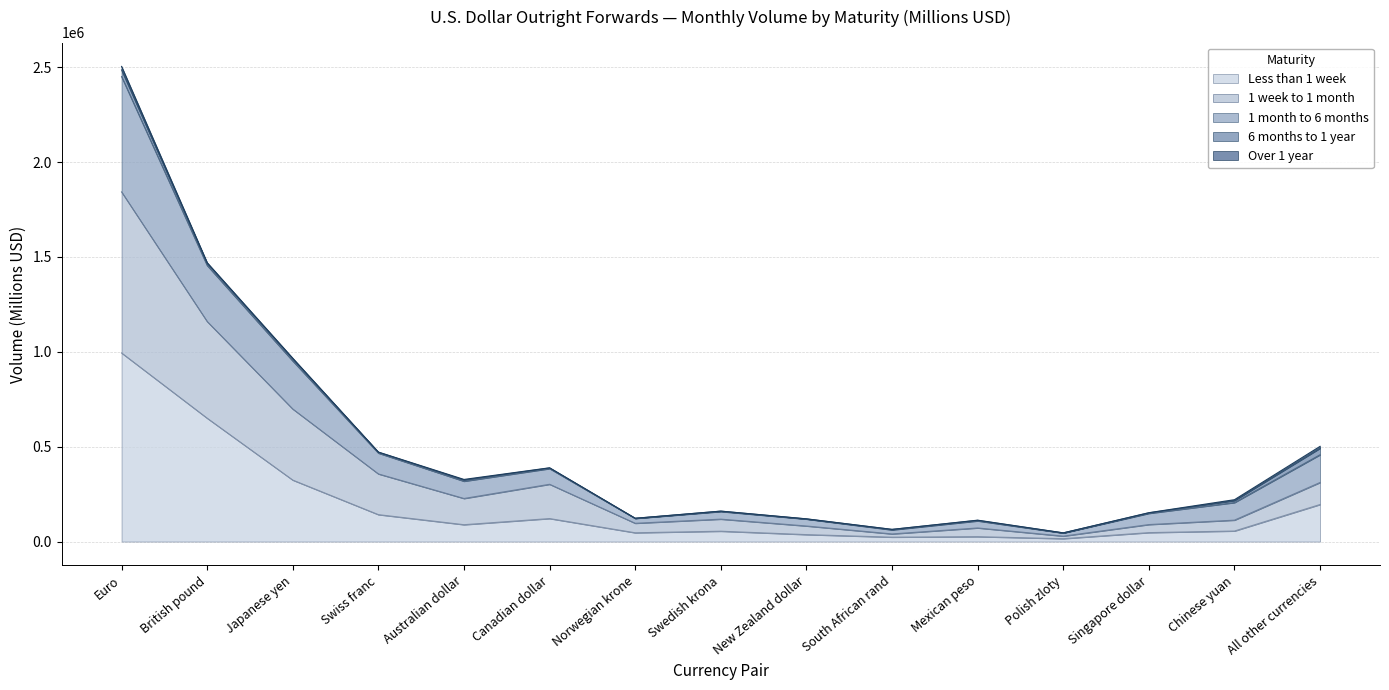

Is it true that Less than 1 week equals 606526 at Euro?

False